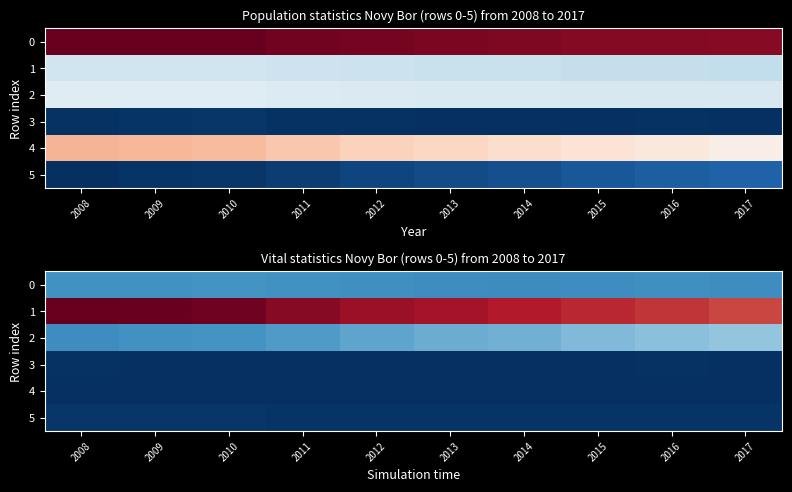

What is the difference between the second highest and minimum values in the 0 series?

101